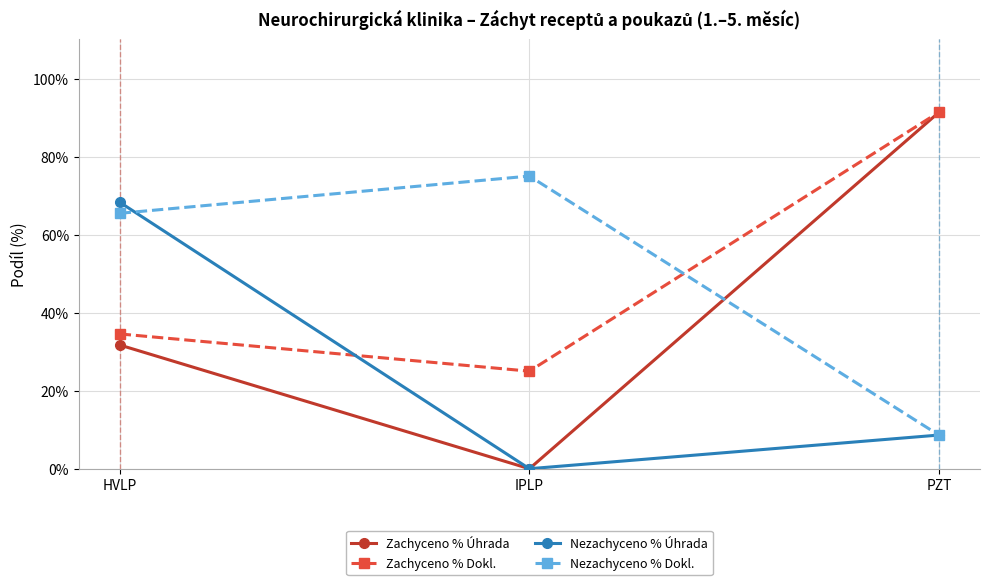

What is the approximate value of Zachyceno % Dokl. at HVLP?

34.5